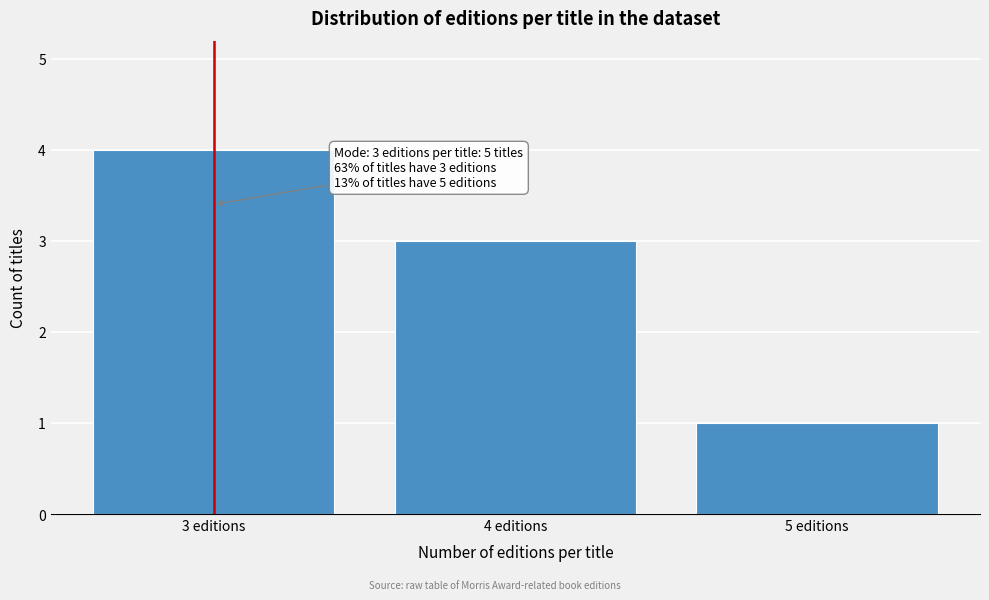

Reading left to right, what are all the values shown in this chart?

3 editions=4	4 editions=3	5 editions=1